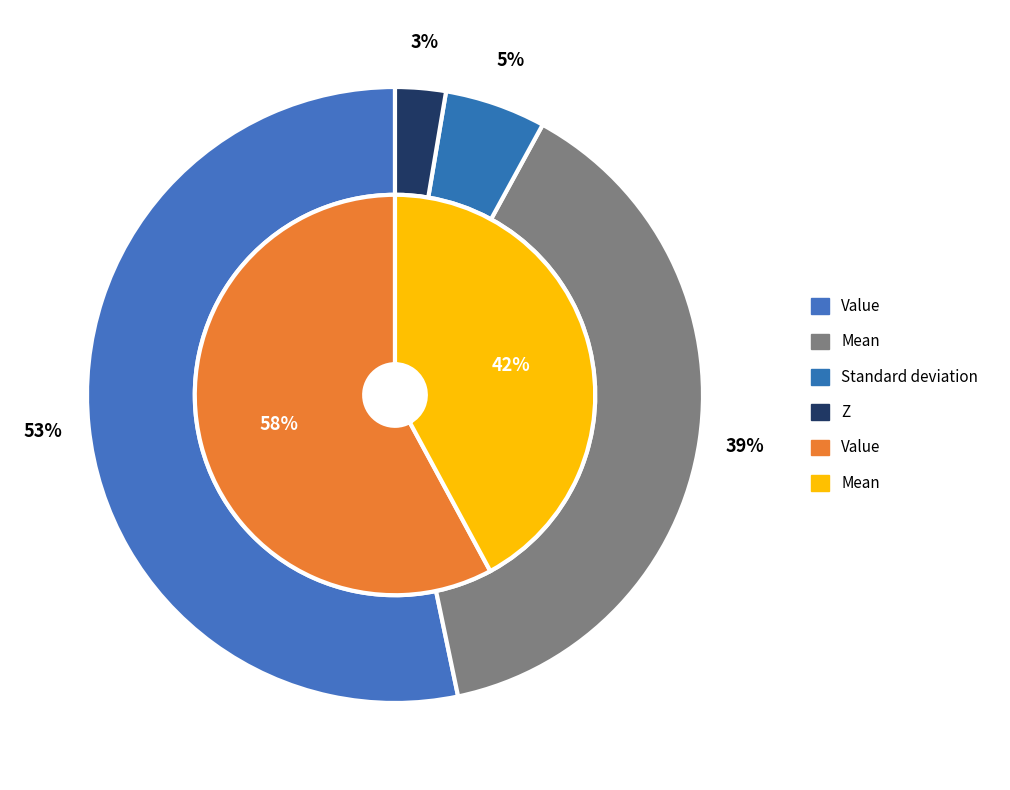

Combined, do Standard deviation and Mean account for over 50%?

No